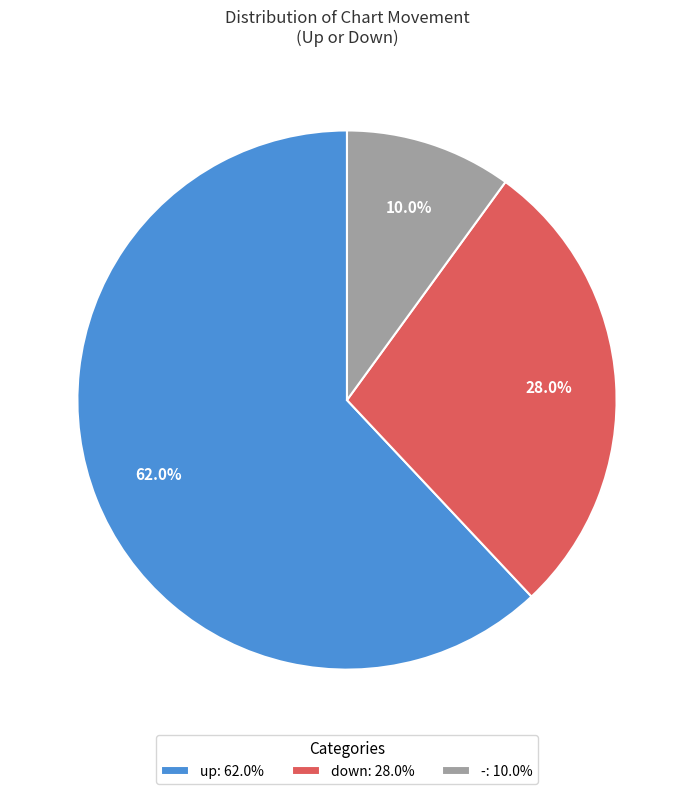

To the nearest percent, what percentage of the pie is down?

28%